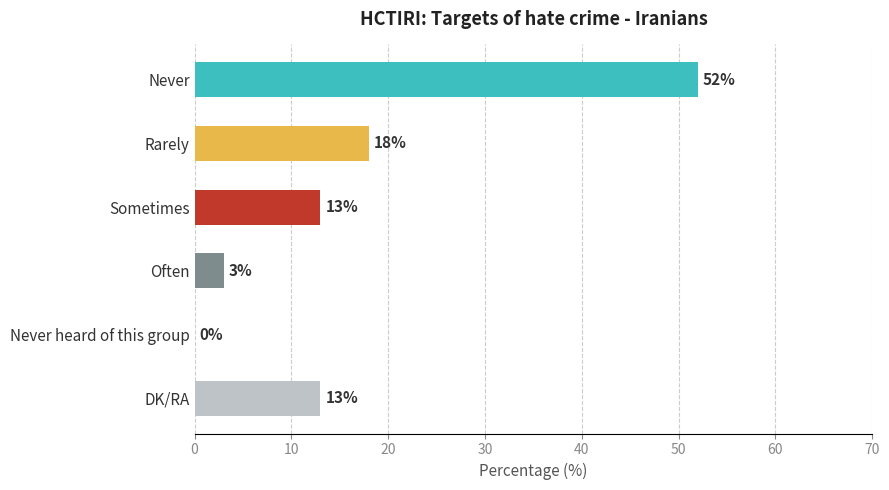

What is the change in value from Sometimes to Never heard of this group?

-13